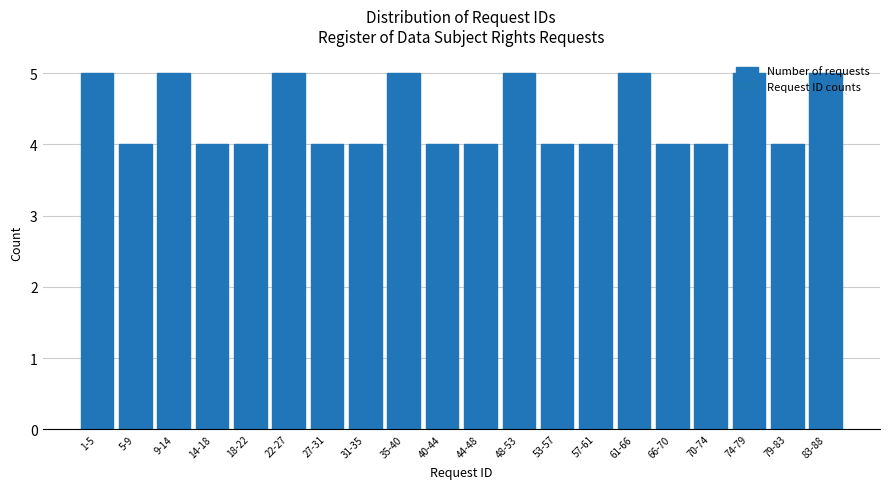

What is the ratio of the value at 31-35 to the value at 48-53?

0.8